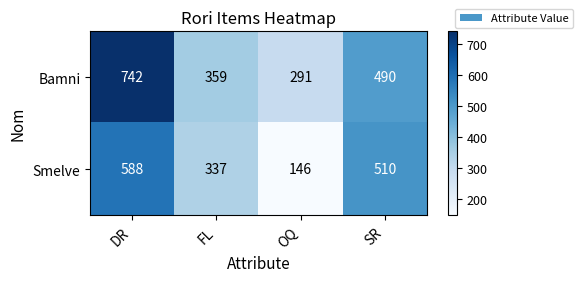

What is the difference between the second highest and minimum values in the Bamni series?

199